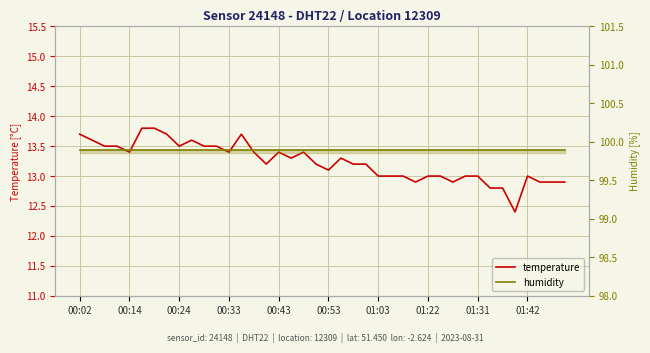

Reading left to right, transcribe all the data shown in this chart.

temperature: 13.7	13.6	13.5	13.5	13.4	13.8	13.8	13.7	13.5	13.6	13.5	13.5	13.4	13.7	13.4	13.2	13.4	13.3	13.4	13.2	13.1	13.3	13.2	13.2	13.0	13.0	13.0	12.9	13.0	13.0	12.9	13.0	13.0	12.8	12.8	12.4	13.0	12.9	12.9	12.9
humidity: 99.9	99.9	99.9	99.9	99.9	99.9	99.9	99.9	99.9	99.9	99.9	99.9	99.9	99.9	99.9	99.9	99.9	99.9	99.9	99.9	99.9	99.9	99.9	99.9	99.9	99.9	99.9	99.9	99.9	99.9	99.9	99.9	99.9	99.9	99.9	99.9	99.9	99.9	99.9	99.9